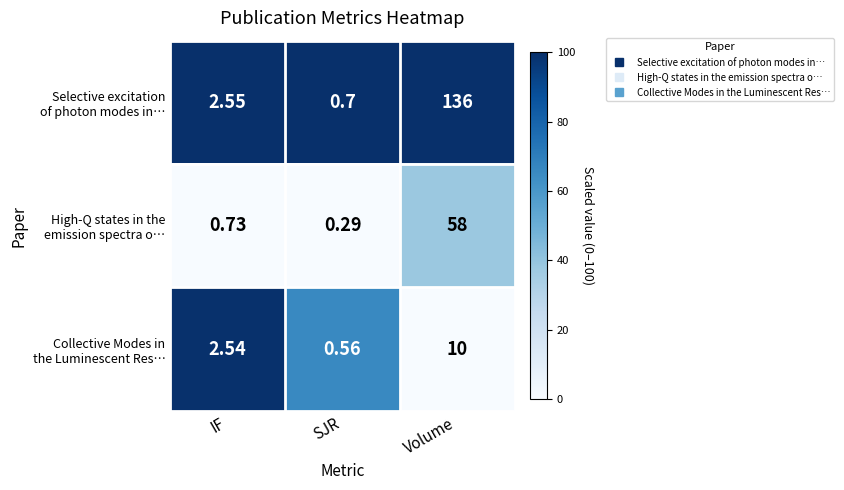

At which category is the sum across all series the highest?

Volume